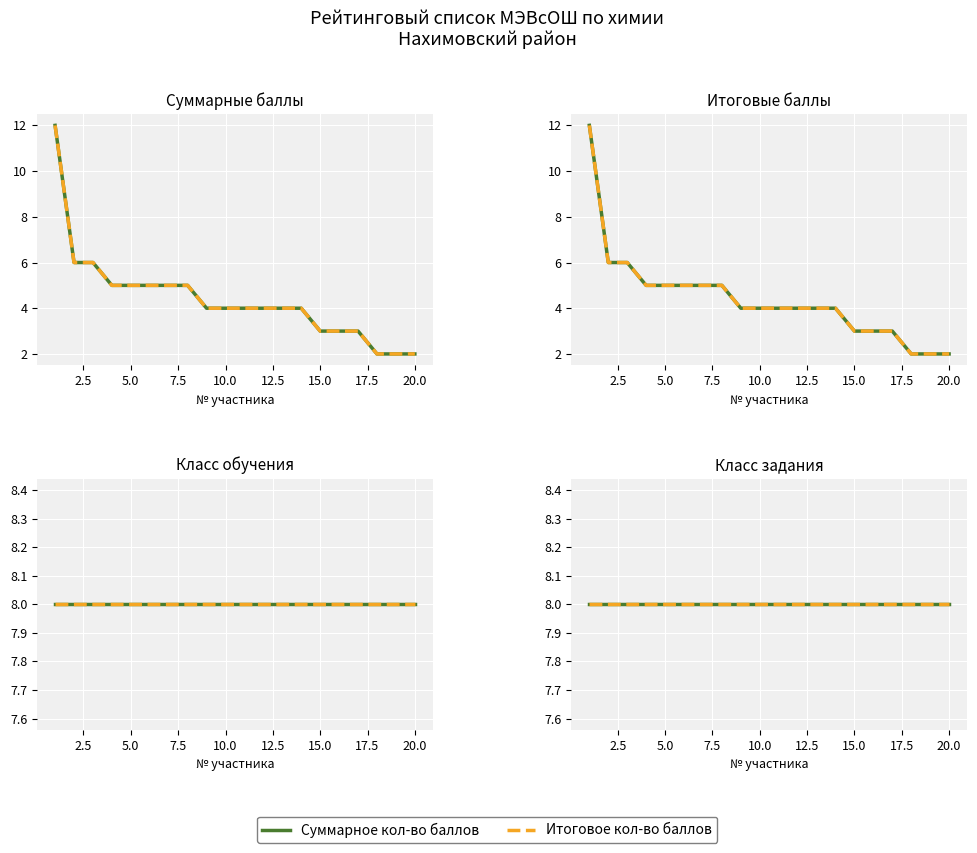

What are all the series names shown in the legend?

Суммарное количество баллов, Итоговое количество баллов